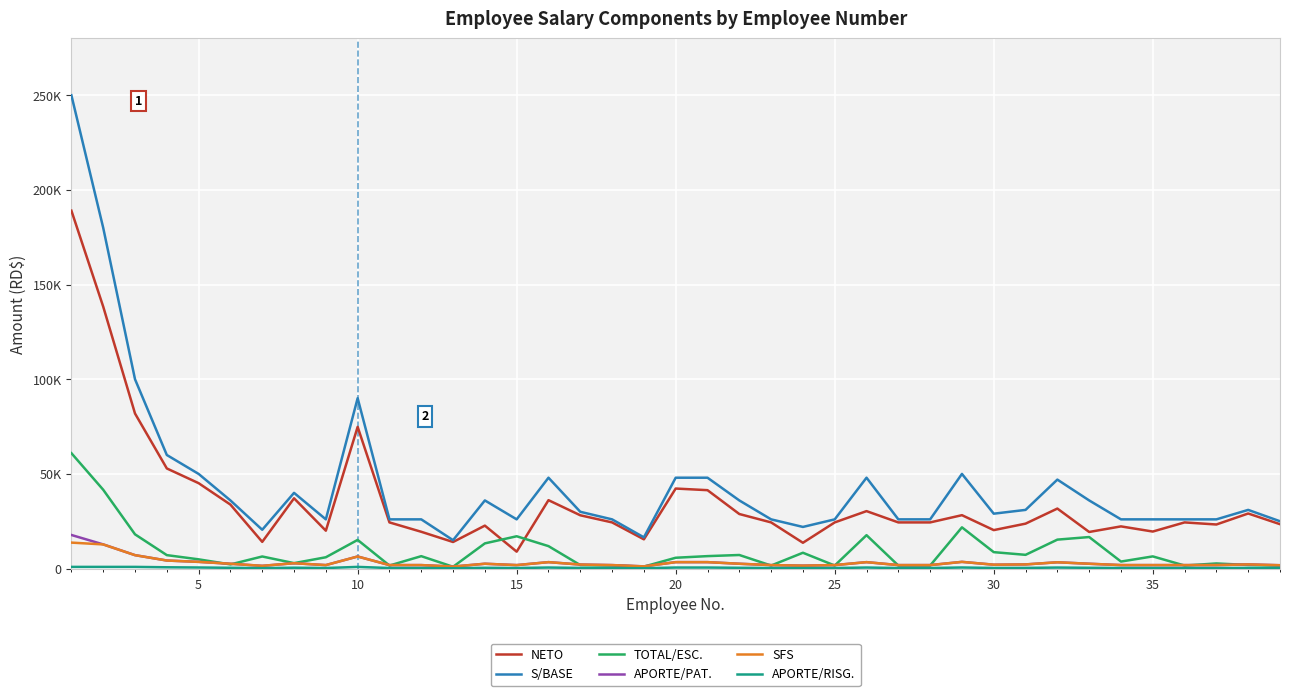

At which label is SFS closest to 7392?

10